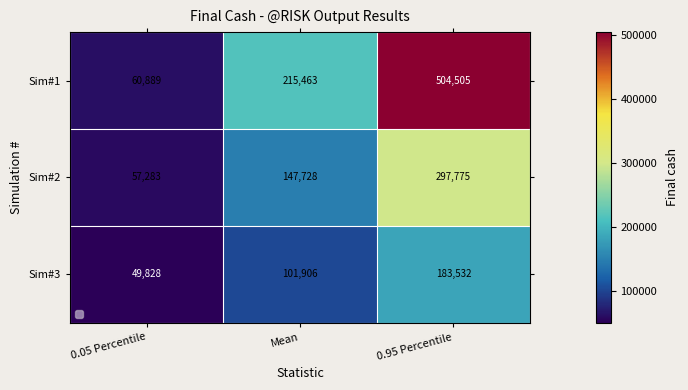

What is the lowest value of the Sim#1 series?

60889.2